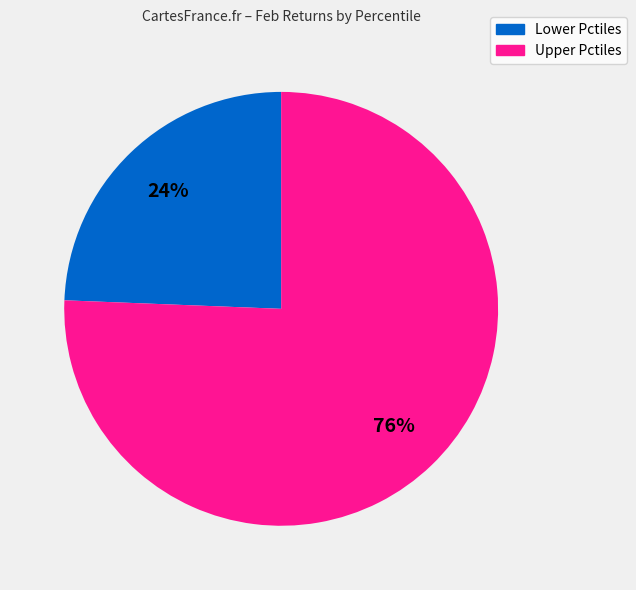

Count the number of slices in the pie.

2